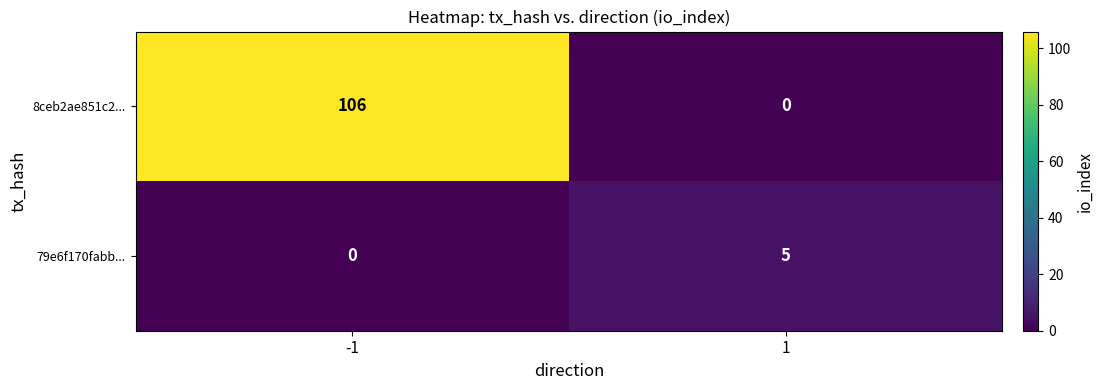

Reading left to right, transcribe all the data shown in this chart.

8ceb2ae851c2...: -1=106	1=0
79e6f170fabb...: -1=0	1=5